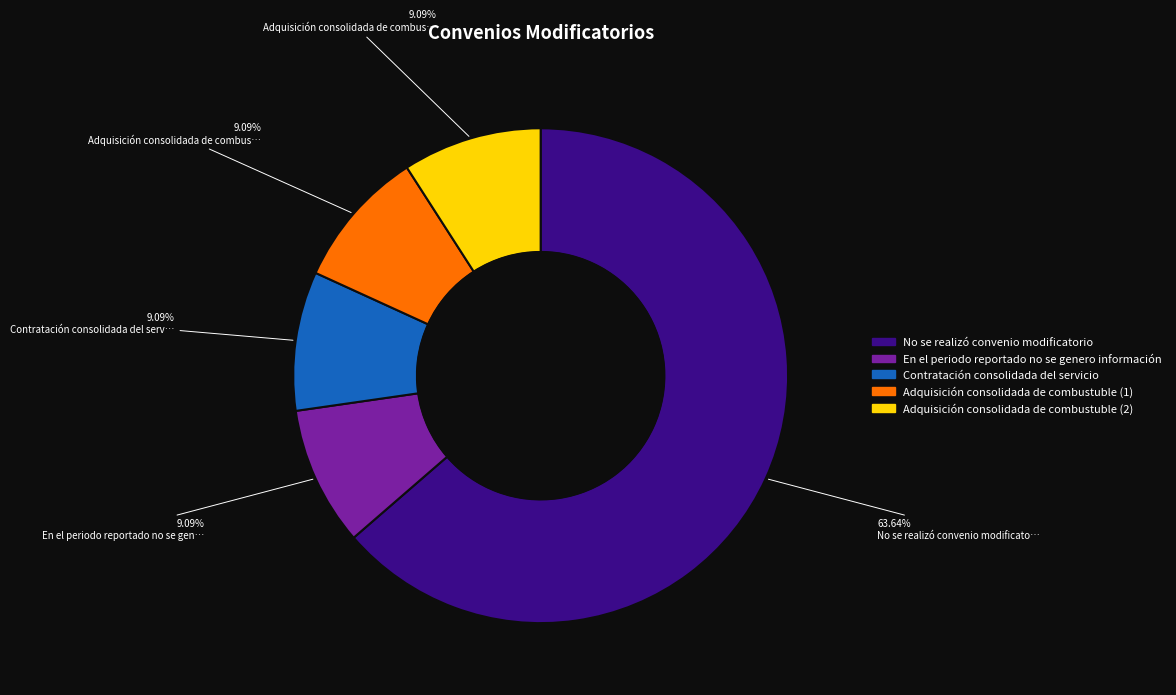

Which slice is the largest?

No se realizó convenio modificatorio